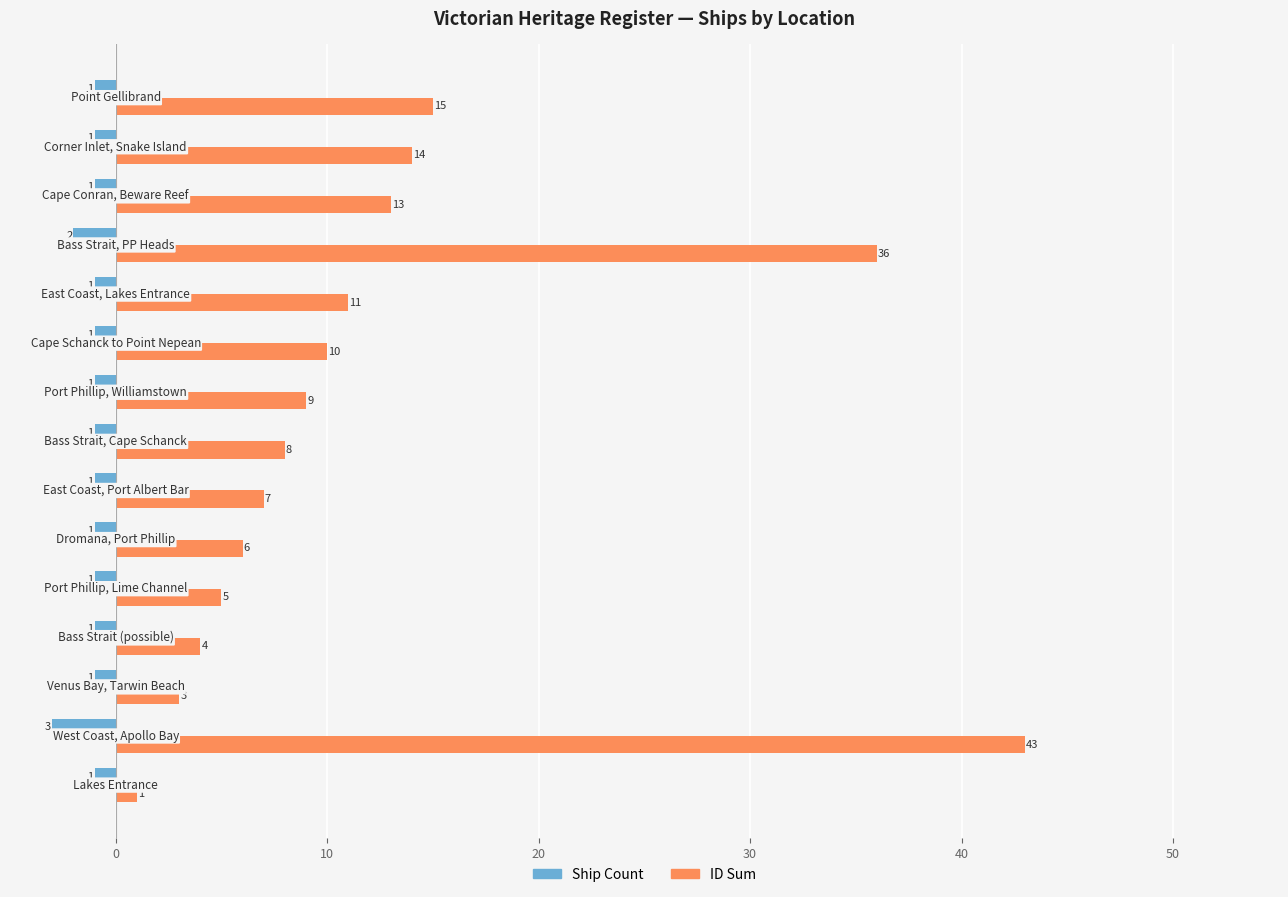

What is the difference between the maximum and minimum values in the ID Sum series?

42